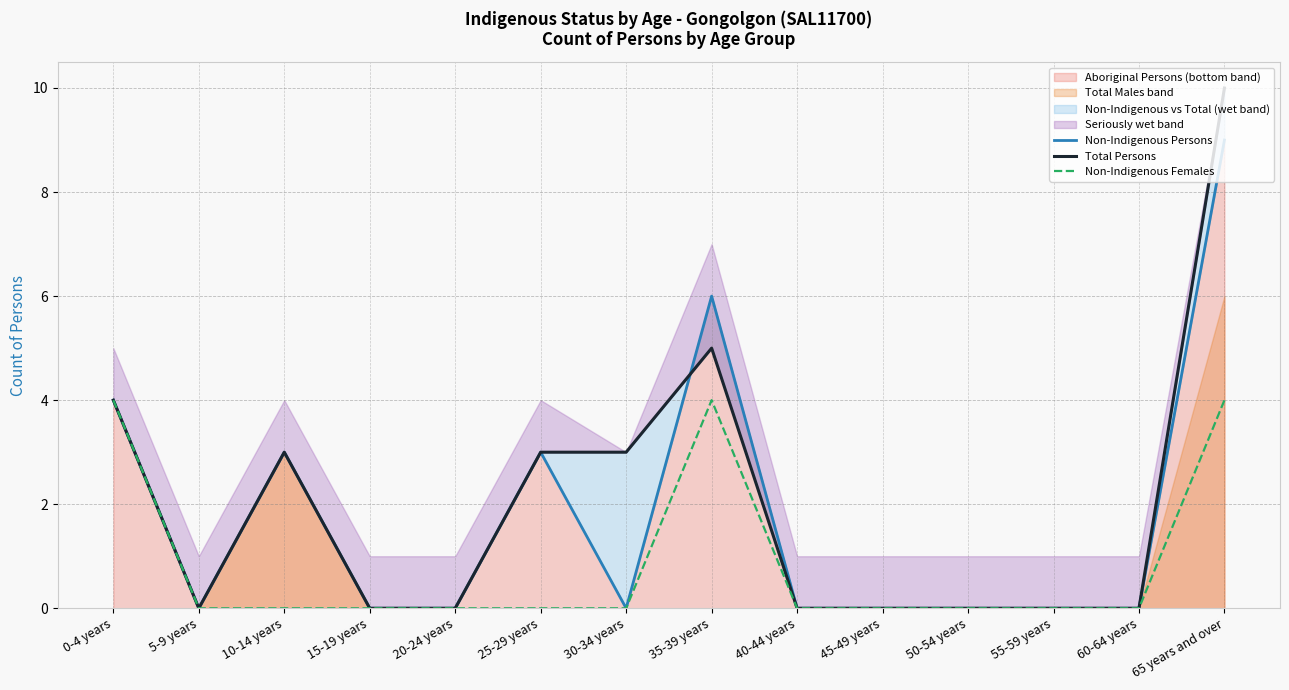

How many Non-Indigenous Females values are between 0 and 1?

11